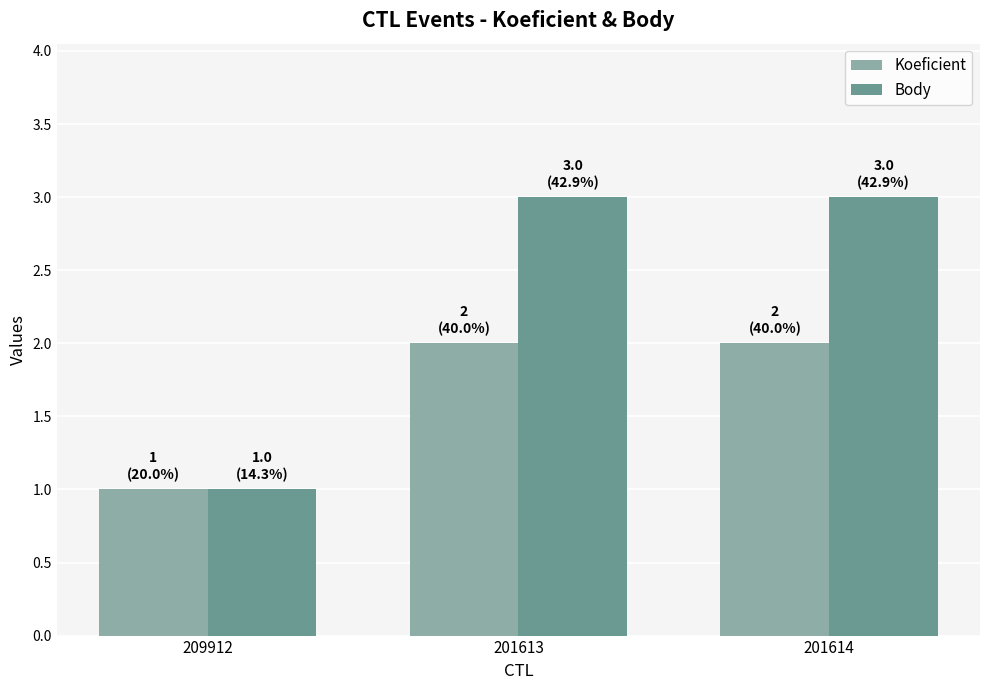

Reading left to right, what are all the values shown in this chart?

Koeficient: 1	2	2
Body: 1	3	3